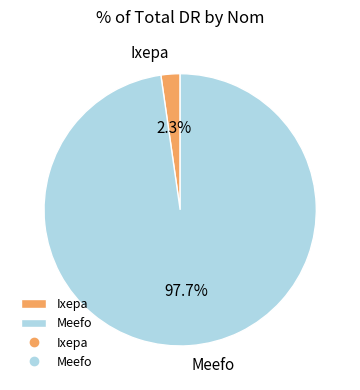

Does Ixepa account for over 50% of the chart?

No